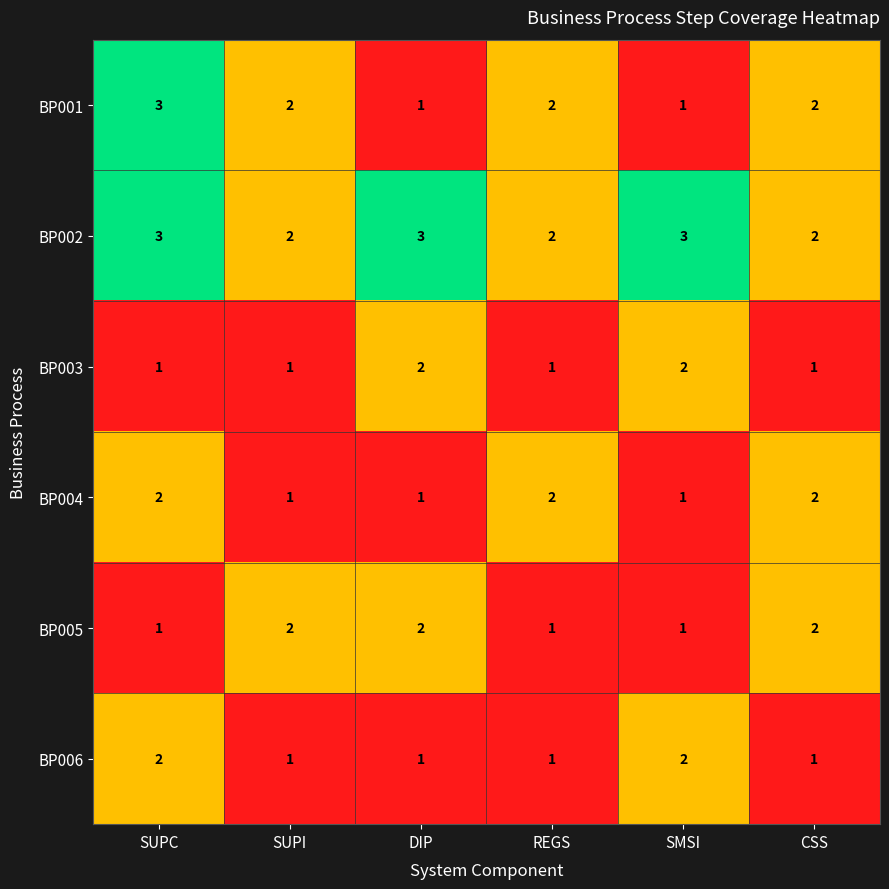

Which series has the largest total across all categories?

BP002